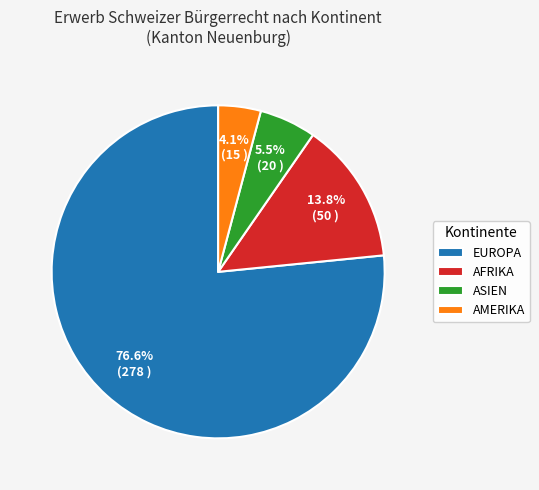

Count the number of slices in the pie.

4